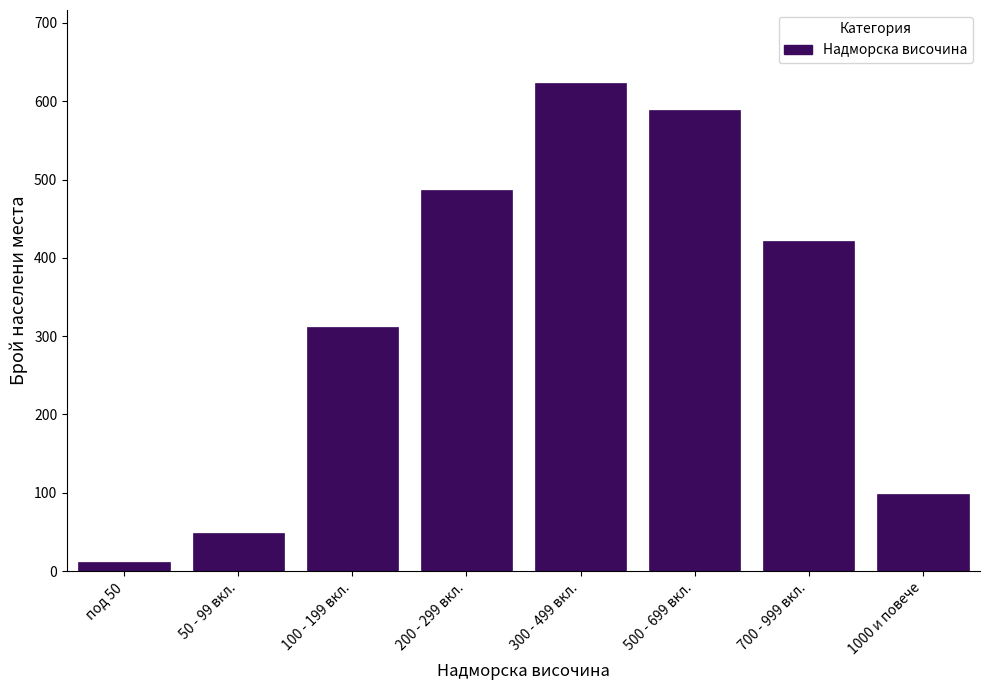

Reading left to right, what are all the values shown in this chart?

под 50=12	50 - 99 вкл.=48	100 - 199 вкл.=312	200 - 299 вкл.=487	300 - 499 вкл.=623	500 - 699 вкл.=589	700 - 999 вкл.=421	1000 и повече=98